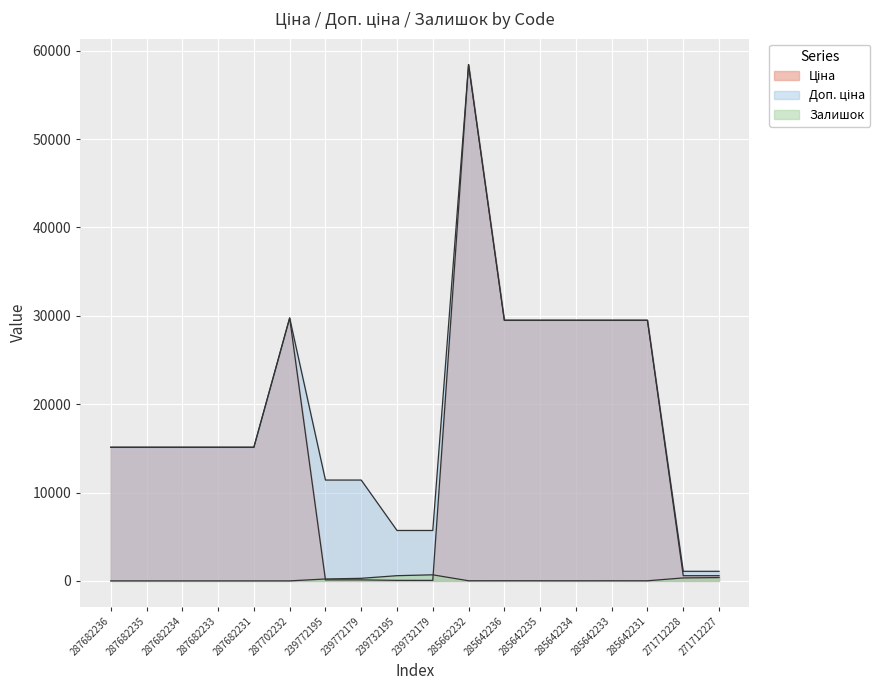

At which category does the chart reach its peak across all series?

285662232